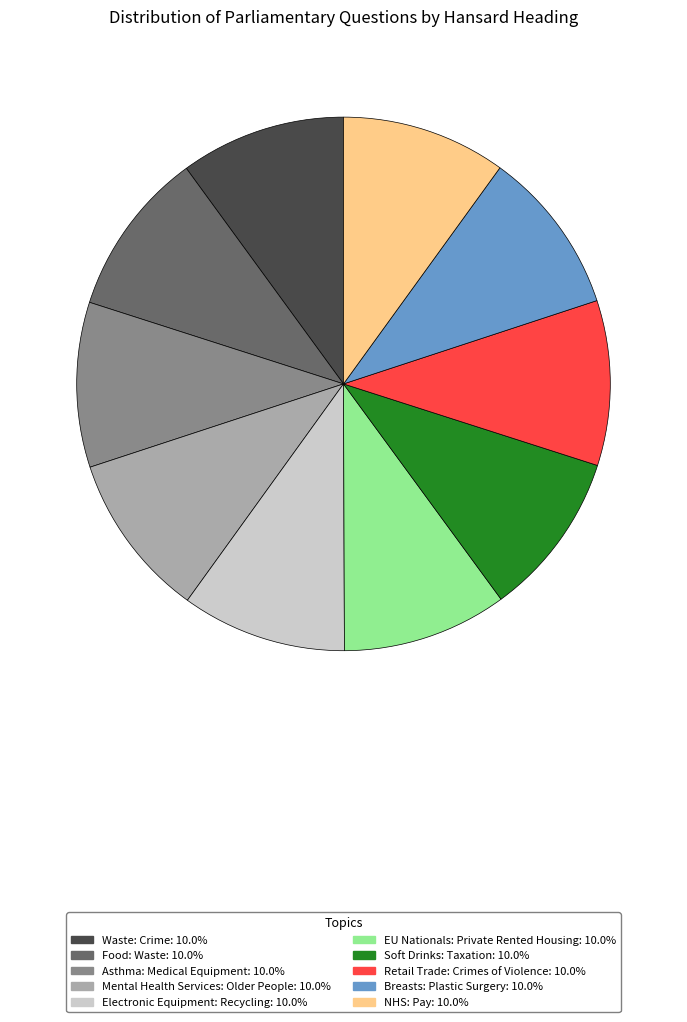

Is it true that Retail Trade: Crimes of Violence is 3% of the pie?

False